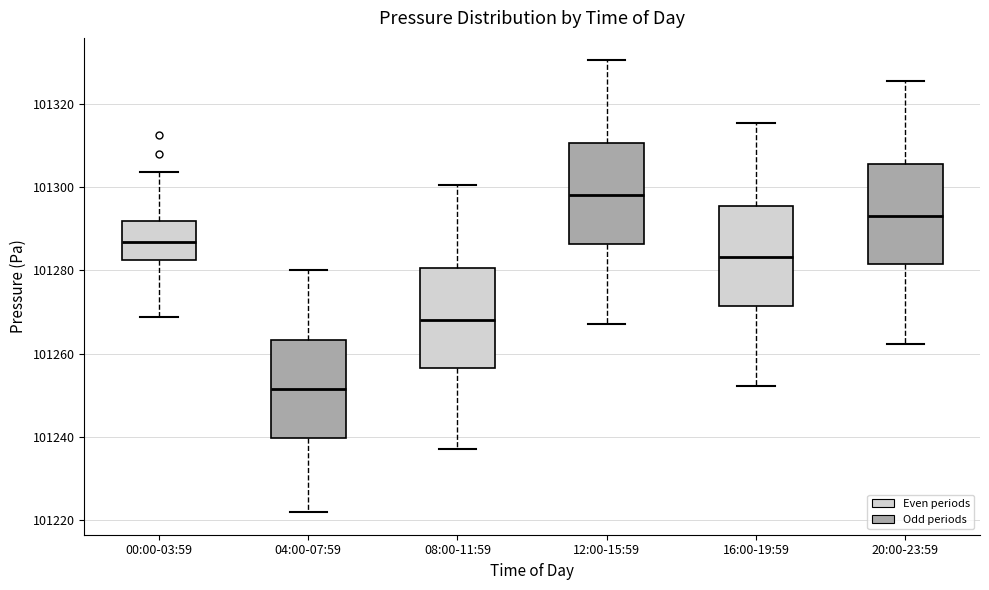

Reading left to right, read every box against the y-axis: the position of its median line, the range the box covers, and the ends of its whiskers. The values are not printed on the chart, so give them approximately, as read against the axis.

00:00-03:59: median 101286, box 101282 to 101292, whiskers 101268 to 101304
04:00-07:59: median 101252, box 101240 to 101264, whiskers 101222 to 101280
08:00-11:59: median 101268, box 101256 to 101280, whiskers 101238 to 101300
12:00-15:59: median 101298, box 101286 to 101310, whiskers 101268 to 101330
16:00-19:59: median 101284, box 101272 to 101296, whiskers 101252 to 101316
20:00-23:59: median 101294, box 101282 to 101306, whiskers 101262 to 101326